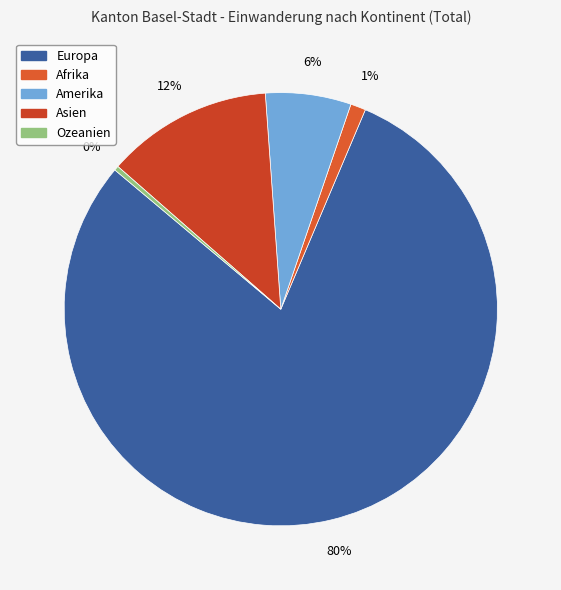

Which slice is the largest?

Europa